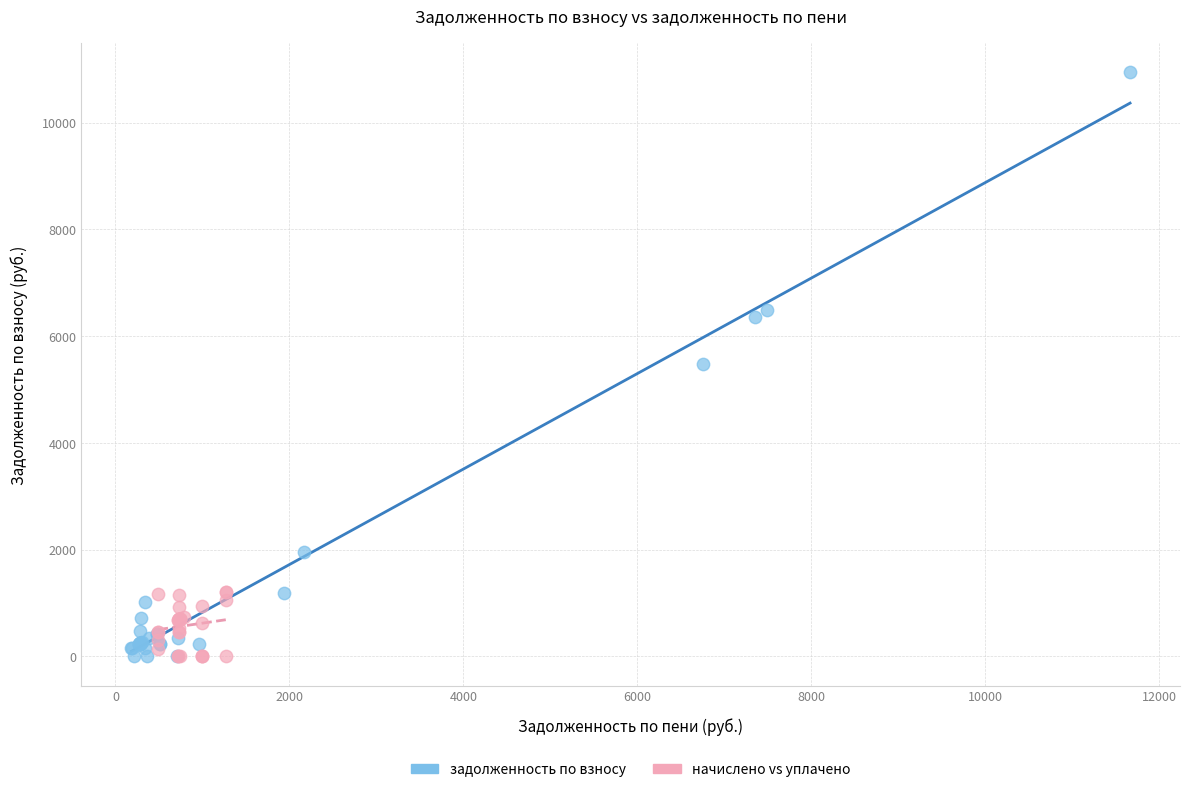

What are all the series names shown in the legend?

задолженность по взносу, начислено vs уплачено